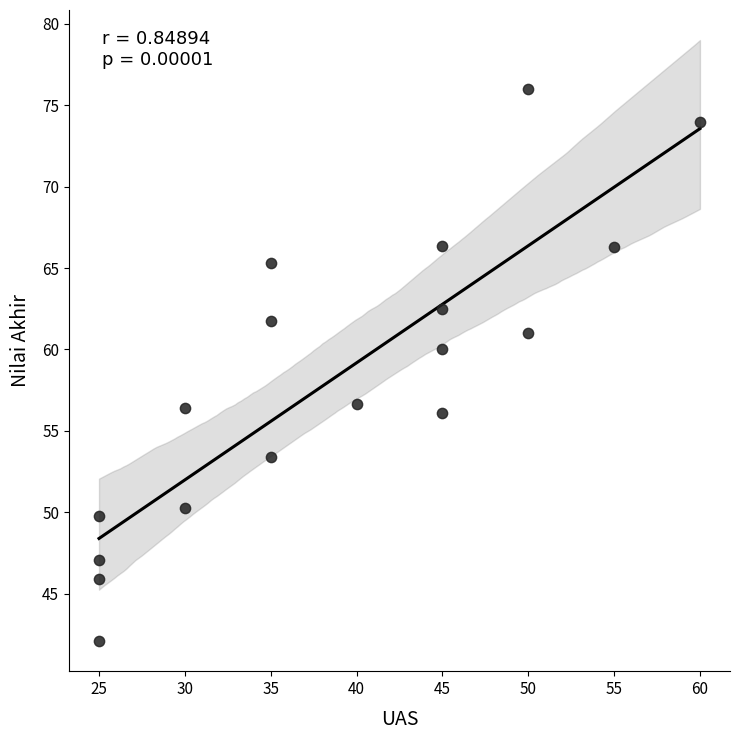

What Y value in the scatter plot is closest to 59?

60.0